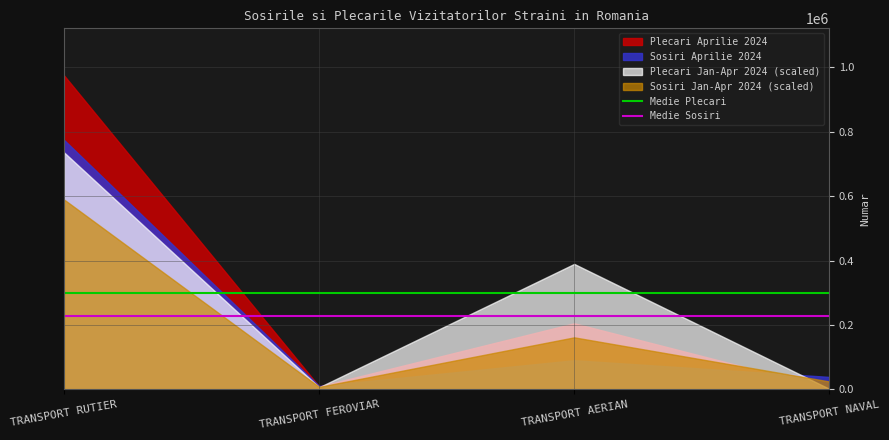

Rank the categories by Sosiri Aprilie 2024 value from highest to lowest.

TRANSPORT RUTIER, TRANSPORT AERIAN, TRANSPORT NAVAL, TRANSPORT FEROVIAR